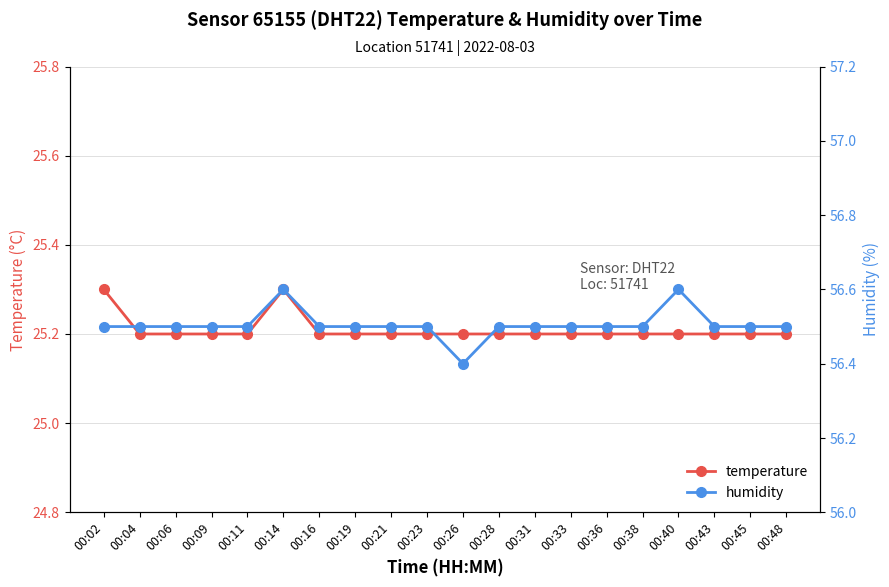

What is the sum of the temperature values at 00:16 and 00:43?

50.4